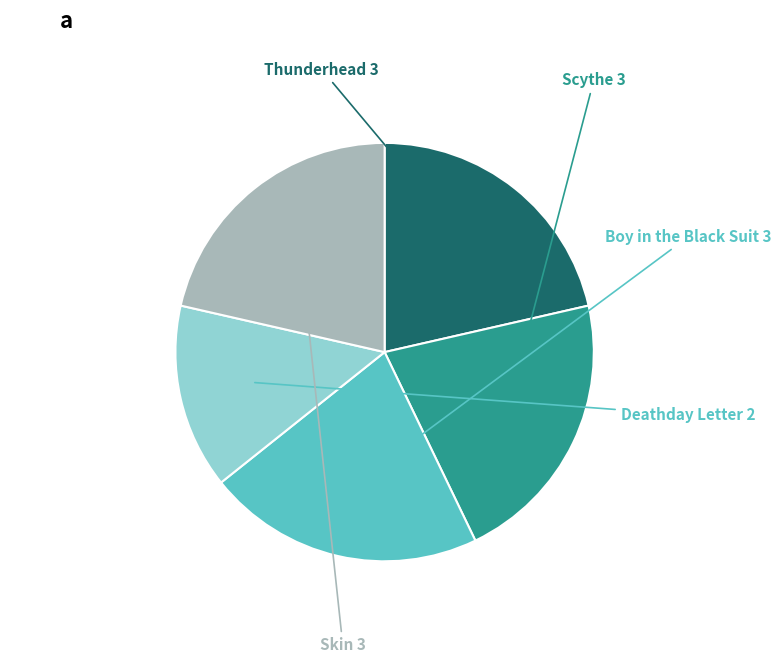

Does any single category account for the majority?

No